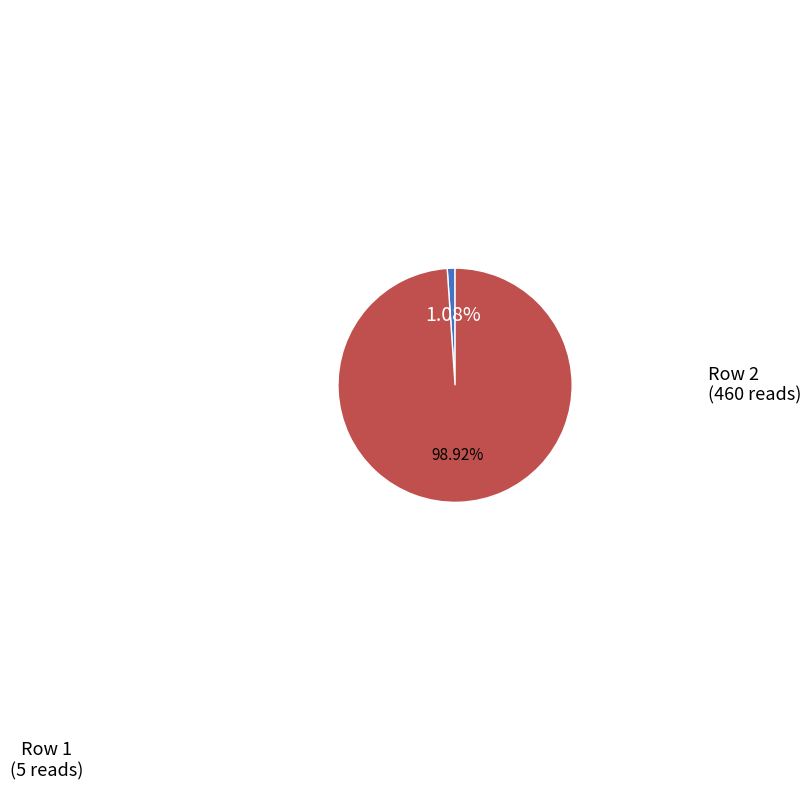

To the nearest percent, what is the difference between the largest and smallest slice percentages?

98%